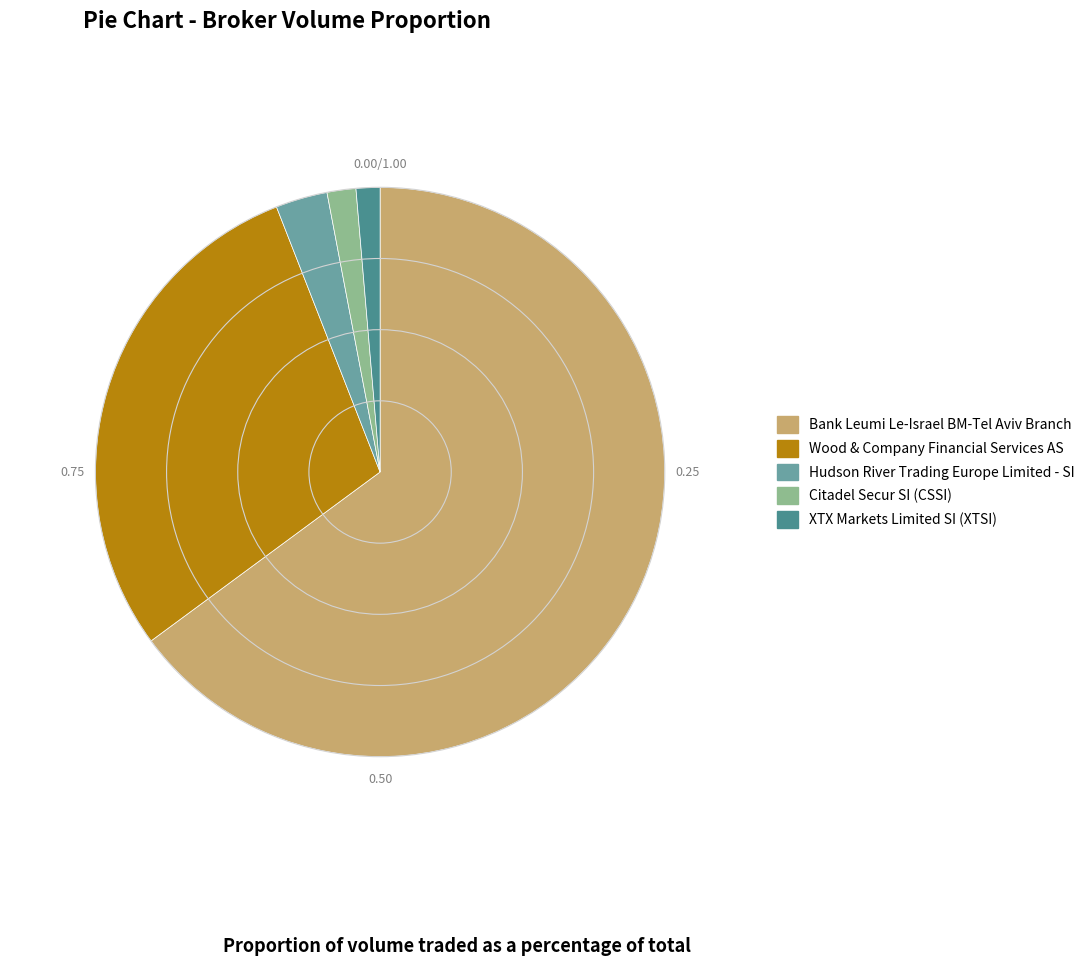

Do Citadel Secur SI (CSSI) and XTX Markets Limited SI (XTSI) together represent more than half of the pie?

No